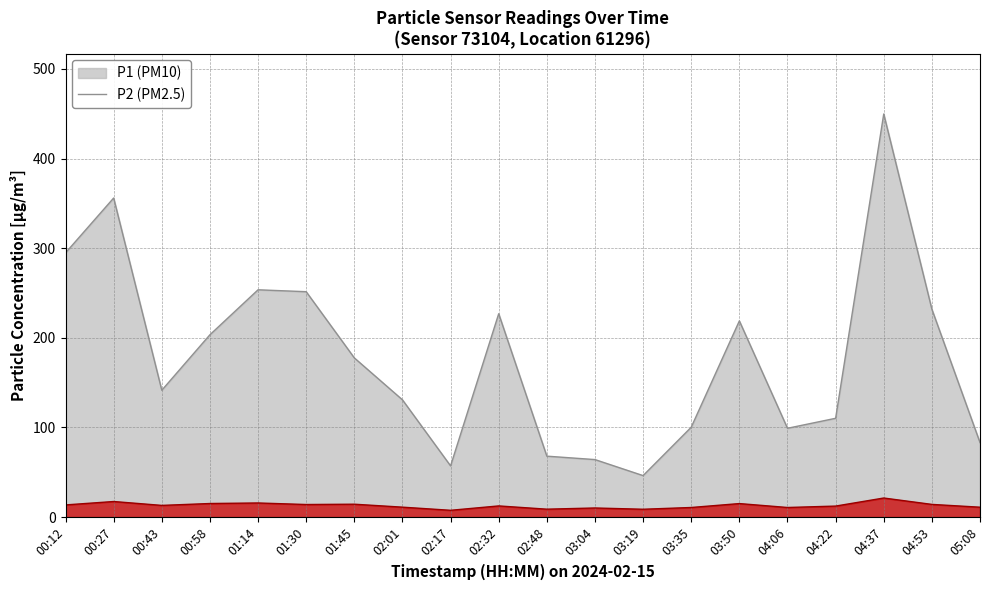

At which category does the chart reach its peak across all series?

04:37